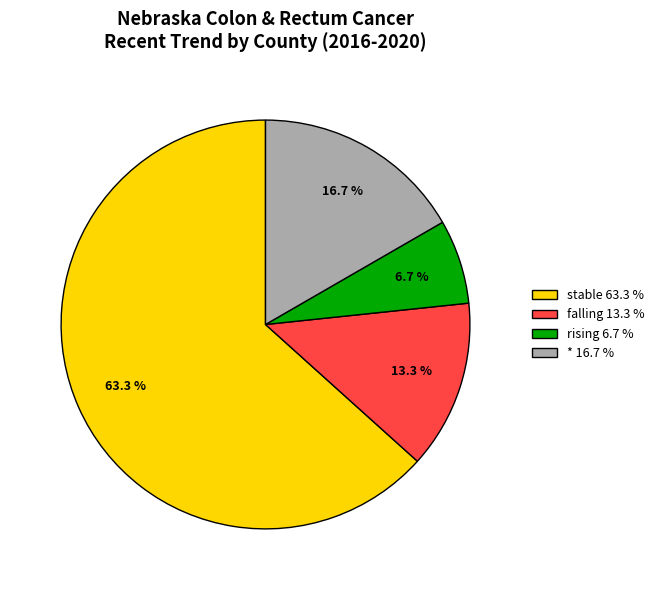

What is the smallest slice in the pie chart?

rising 6.7 %